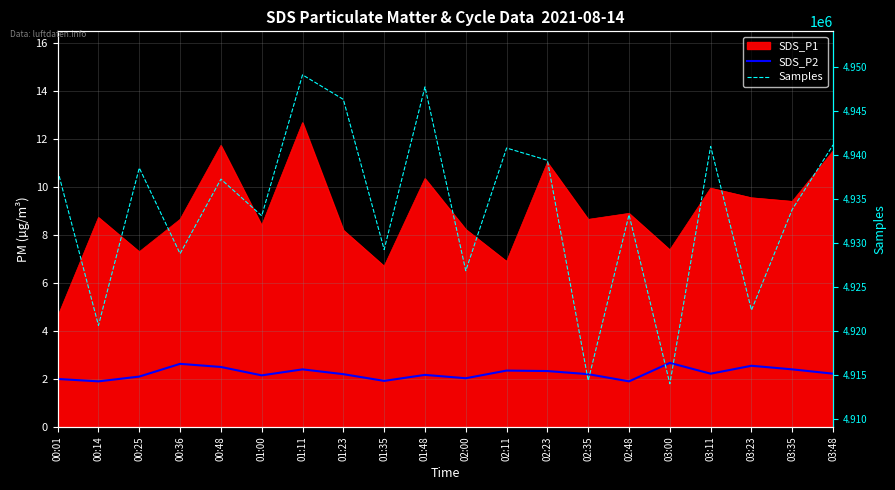

Between 01:11 and 03:00, which is larger?

03:00